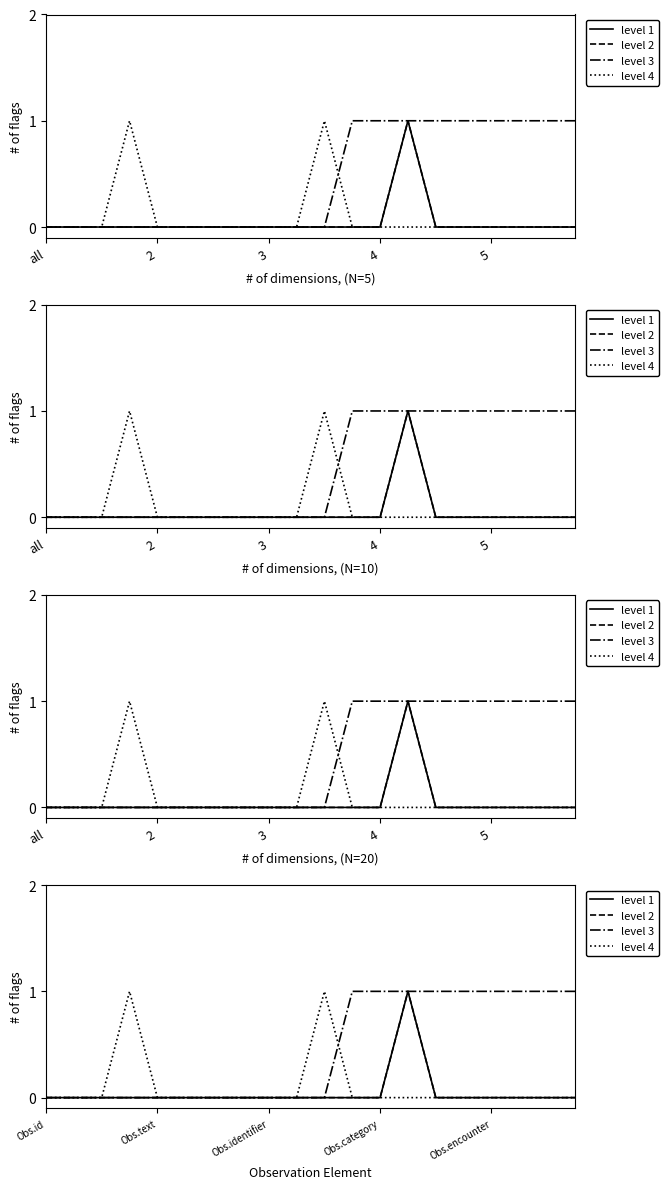

Reading left to right, transcribe all the data shown in this chart.

level 1: 0	0	0	0	0	0	0	0	0	0	0	0	0	1	0	0	0	0	0	0
level 2: 0	0	0	0	0	0	0	0	0	0	0	0	0	1	0	0	0	0	0	0
level 3: 0	0	0	0	0	0	0	0	0	0	0	1	1	1	1	1	1	1	1	1
level 4: 0	0	0	1	0	0	0	0	0	0	1	0	0	0	0	0	0	0	0	0